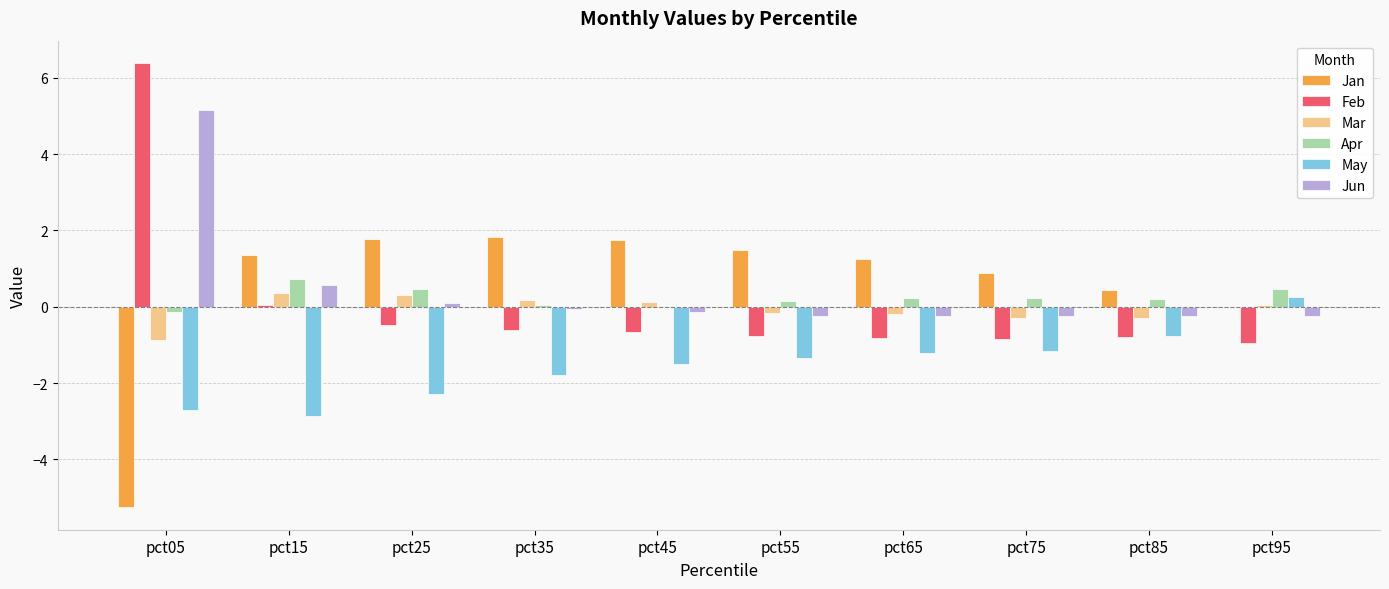

Count the number of categories in the chart.

10